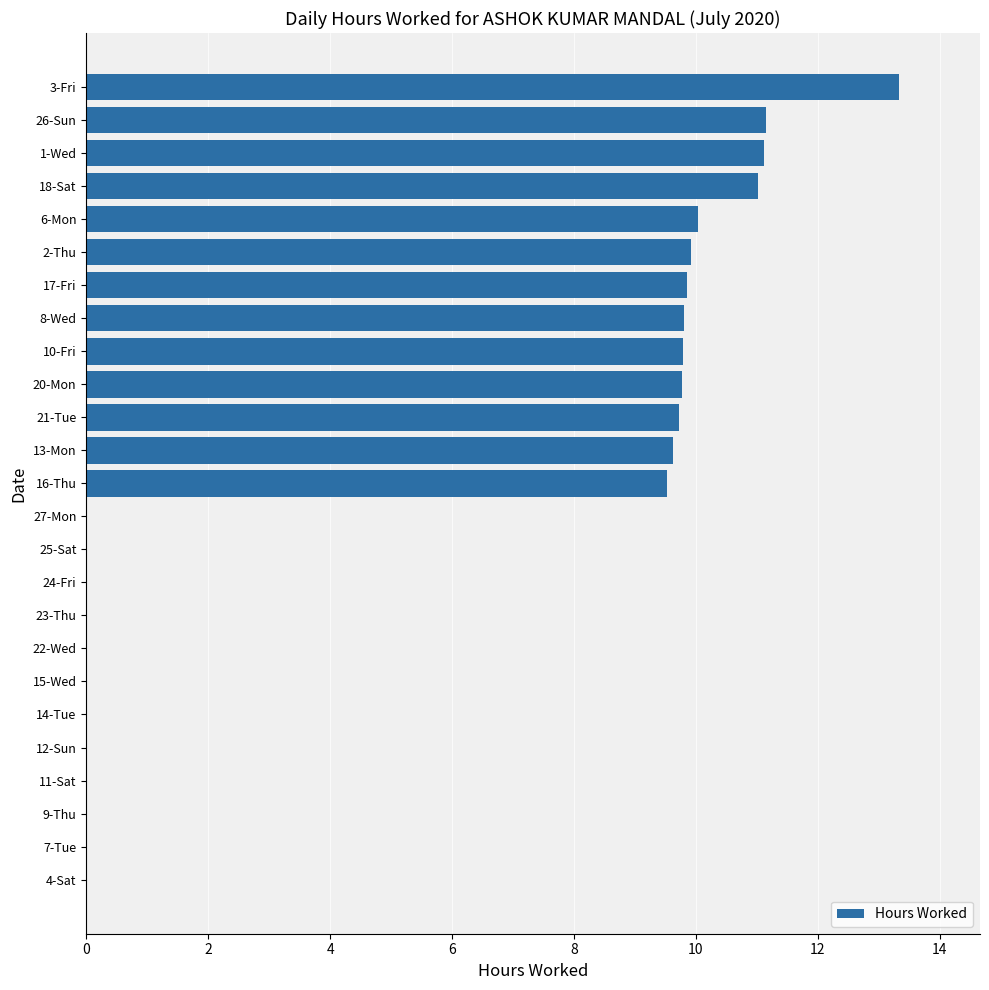

What is the sum of all values?

134.7